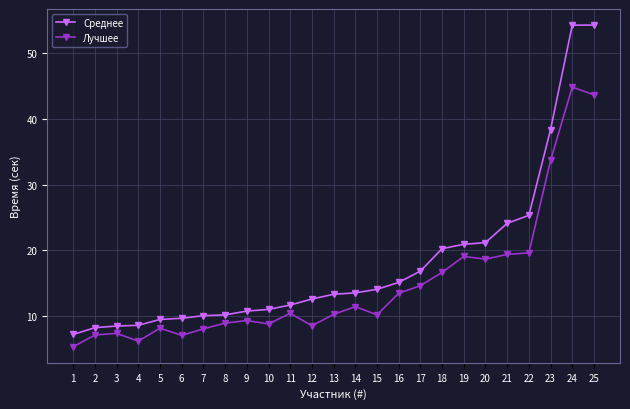

What is the highest value of the Среднее series?

54.2